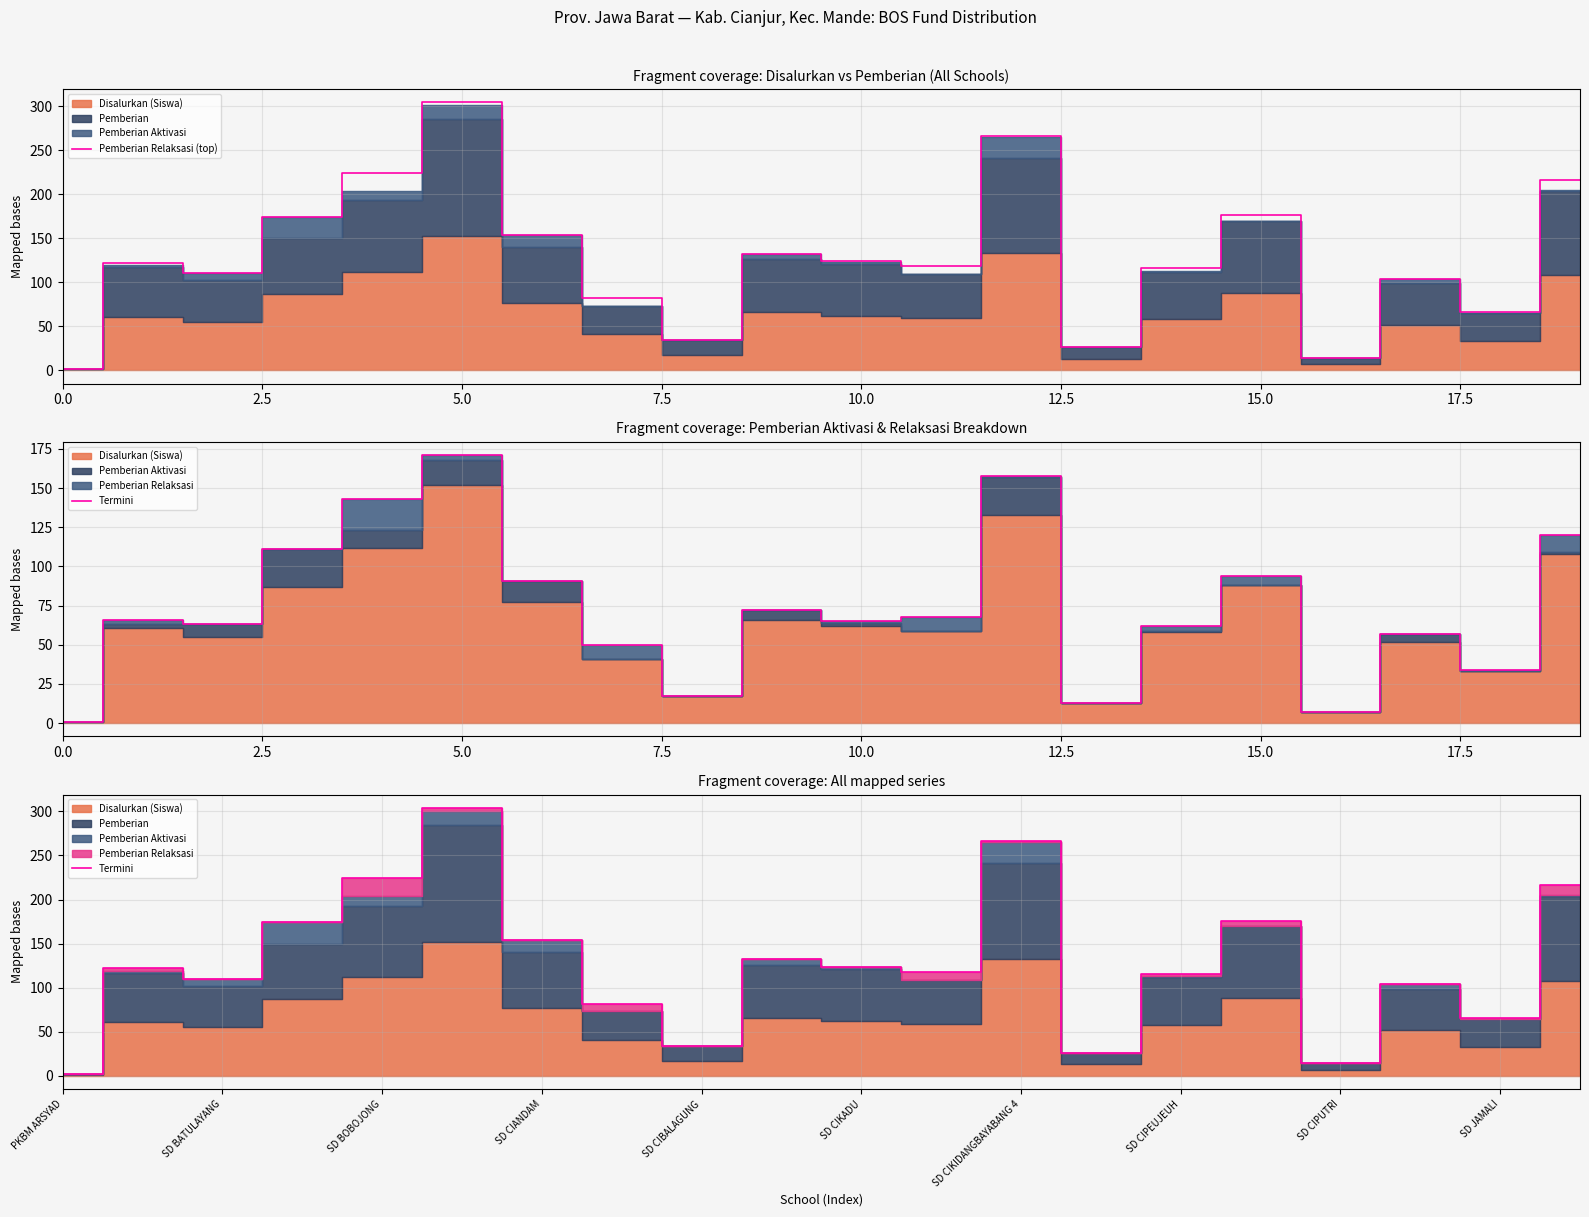

The value of Pemberian Relaksasi (top) at 5.0 is 121. True or false?

False